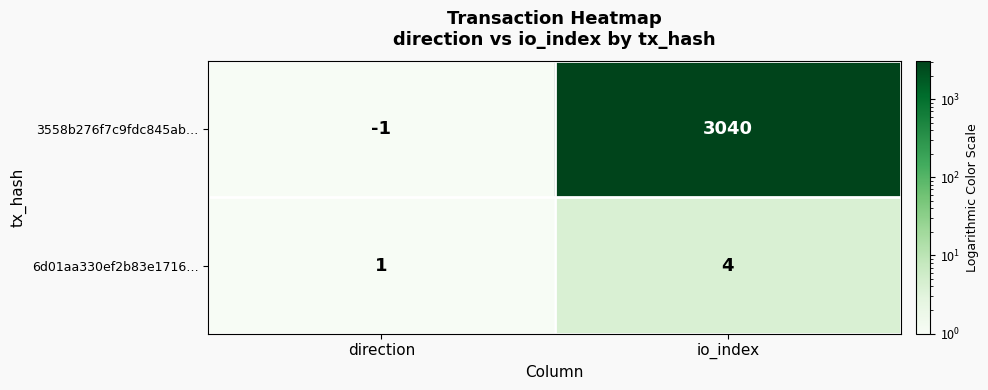

Which series has the widest spread of values?

3558b276f7c9fdc845ab…